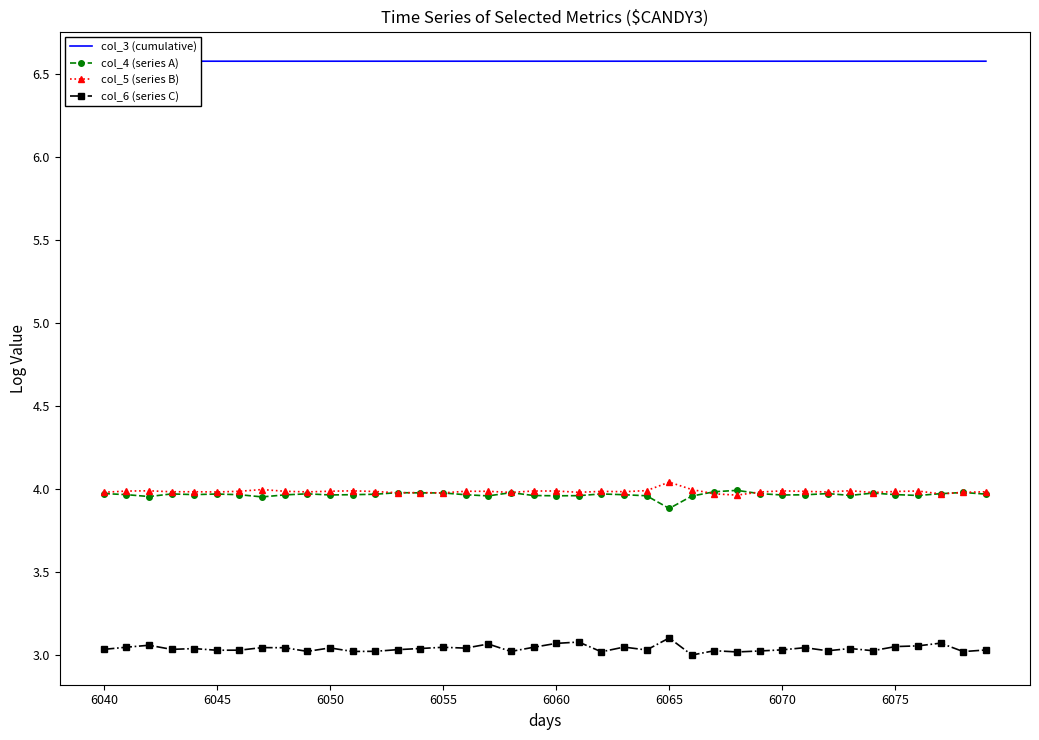

True or false: col_3 (cumulative) has more than 2 interior local peaks.

False